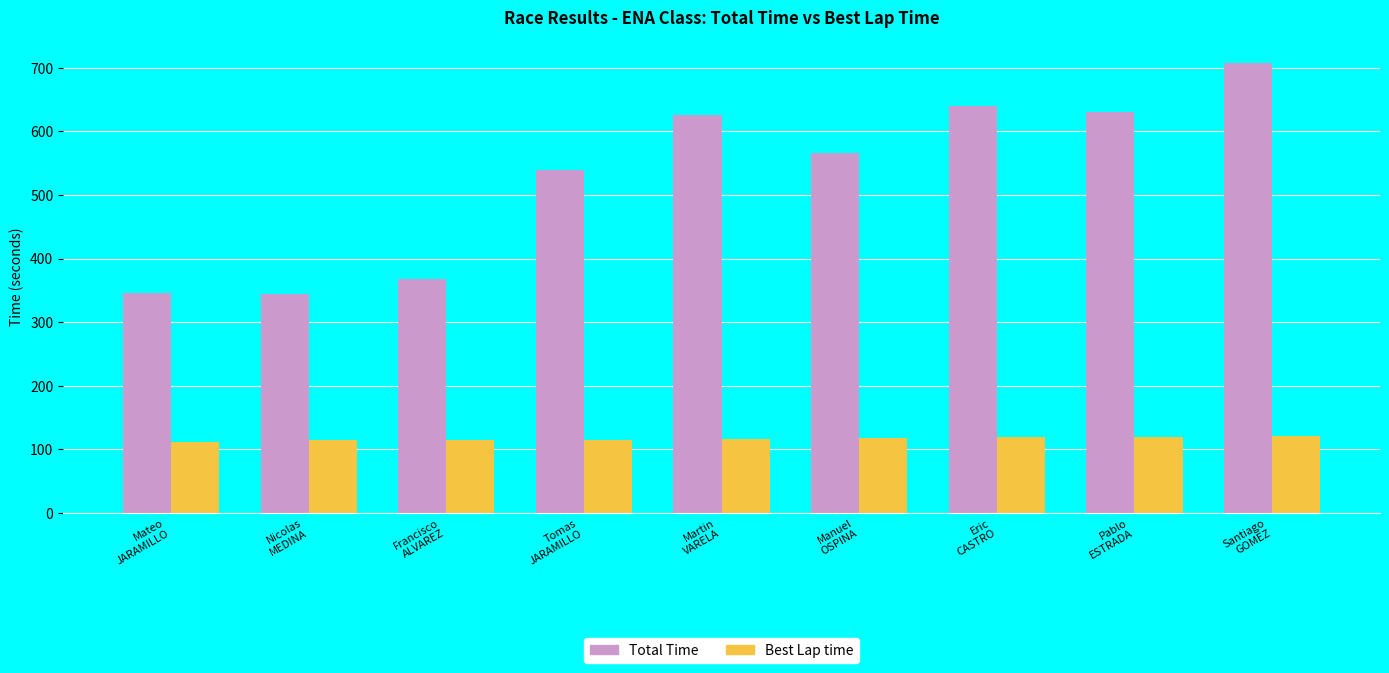

What is the average value of the Total Time series?

530.0